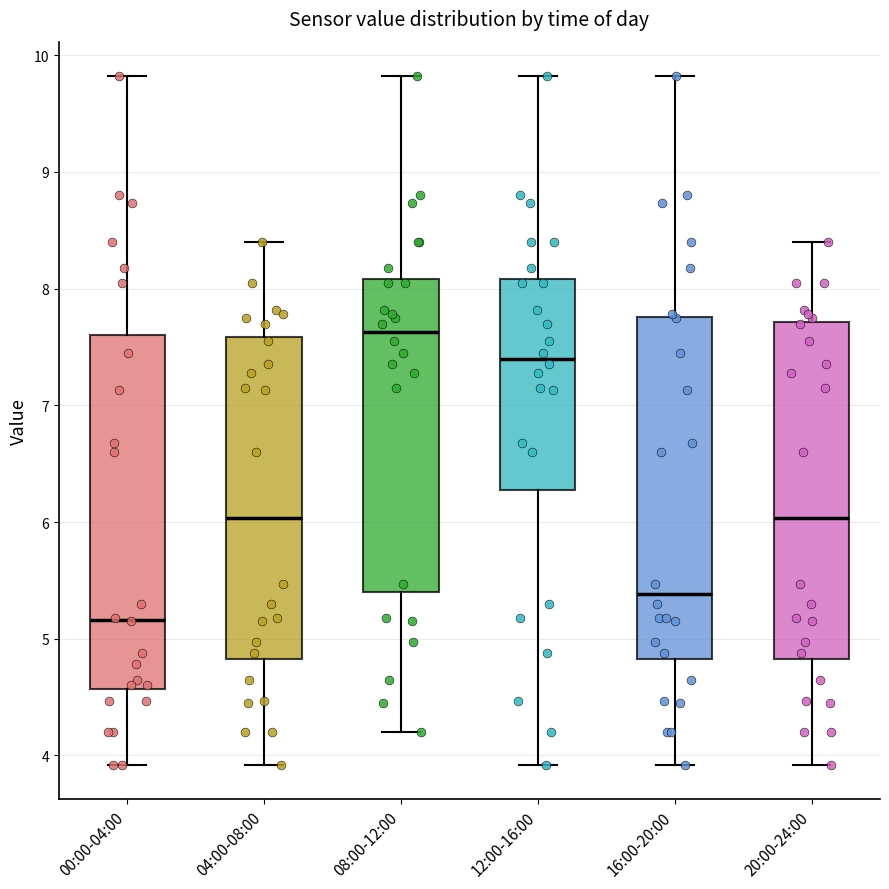

Where is the upper edge of the box for 20:00-24:00 on the y-axis? The values are not printed on the chart, so give them approximately, as read against the axis.

7.7